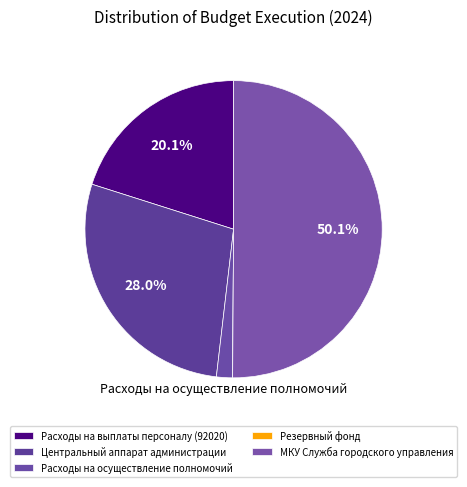

To the nearest percent, what percentage of the pie is Центральный аппарат администрации?

28%